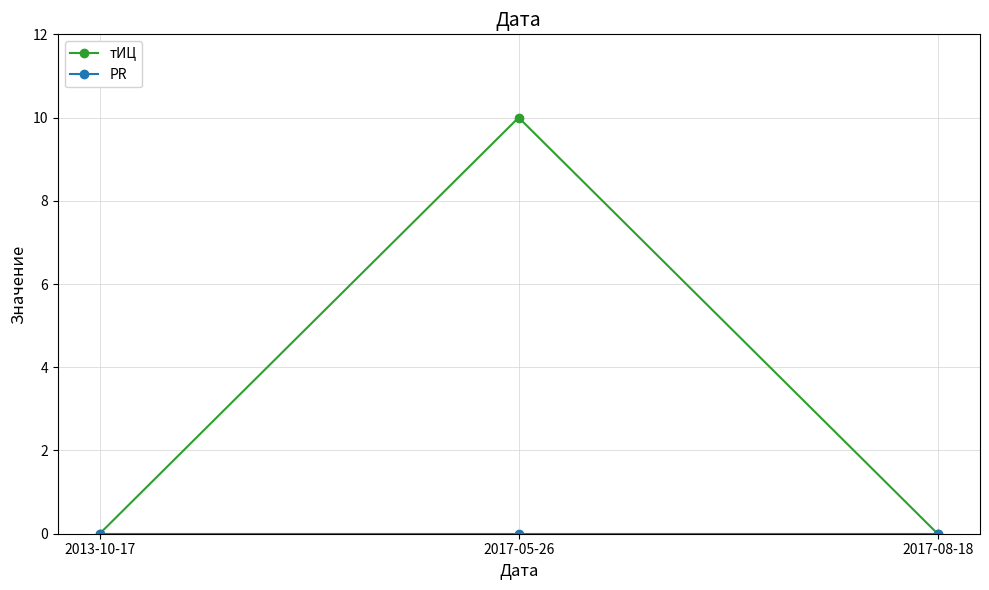

Which series has the widest spread of values?

тИЦ